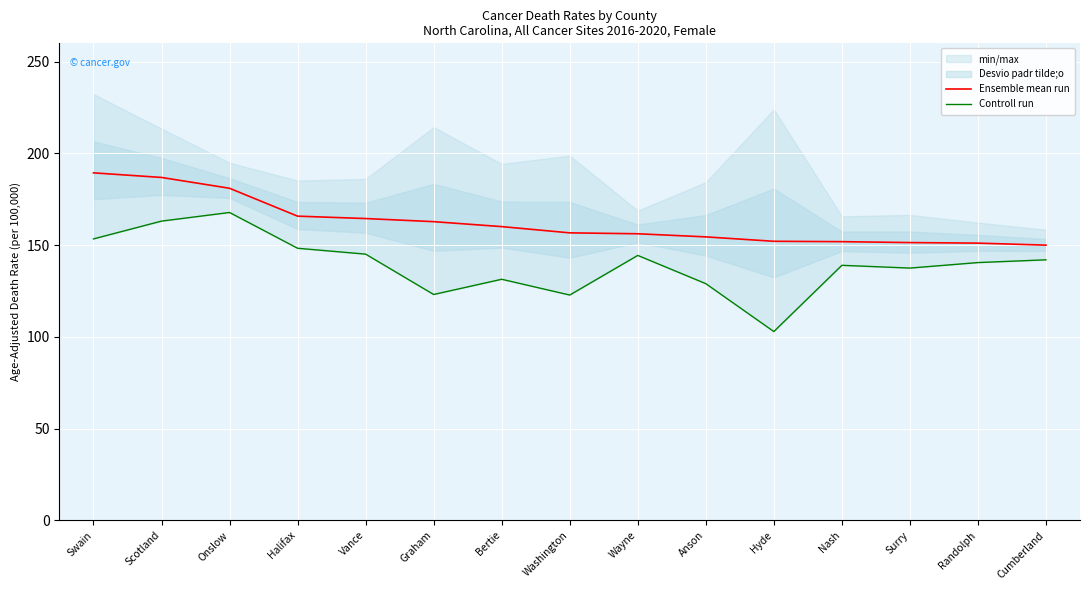

Rank the categories by Controll run value from highest to lowest.

Onslow, Scotland, Swain, Halifax, Vance, Wayne, Cumberland, Randolph, Nash, Surry, Bertie, Anson, Graham, Washington, Hyde